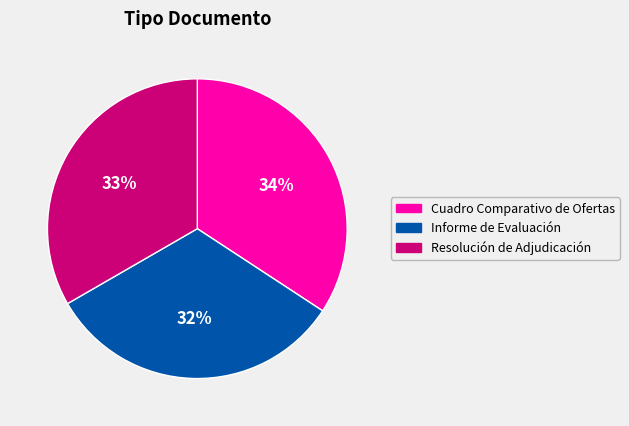

What is the largest slice in the pie chart?

Cuadro Comparativo de Ofertas